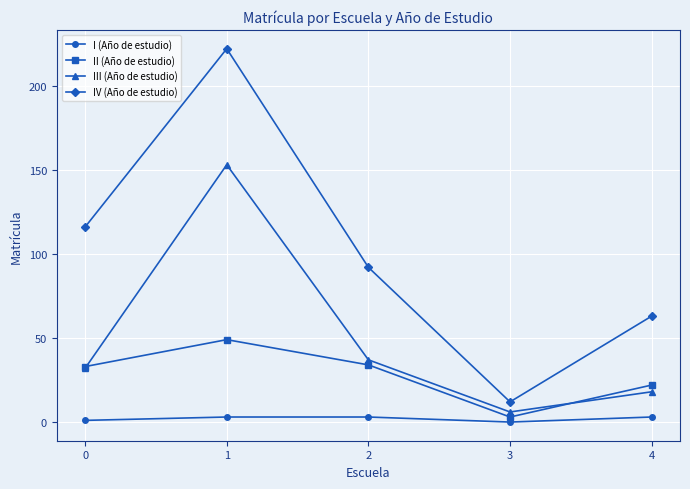

Is it true that IV (Año de estudio) equals 57 at 0?

False